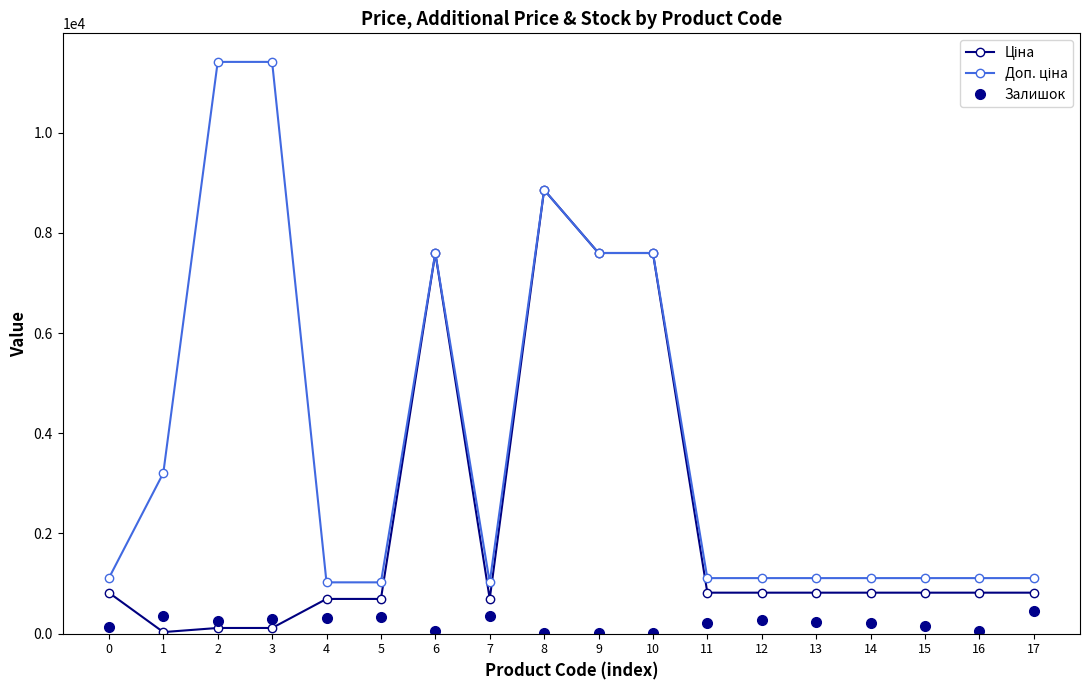

At how many categories does at least one series exceed 1672?

7